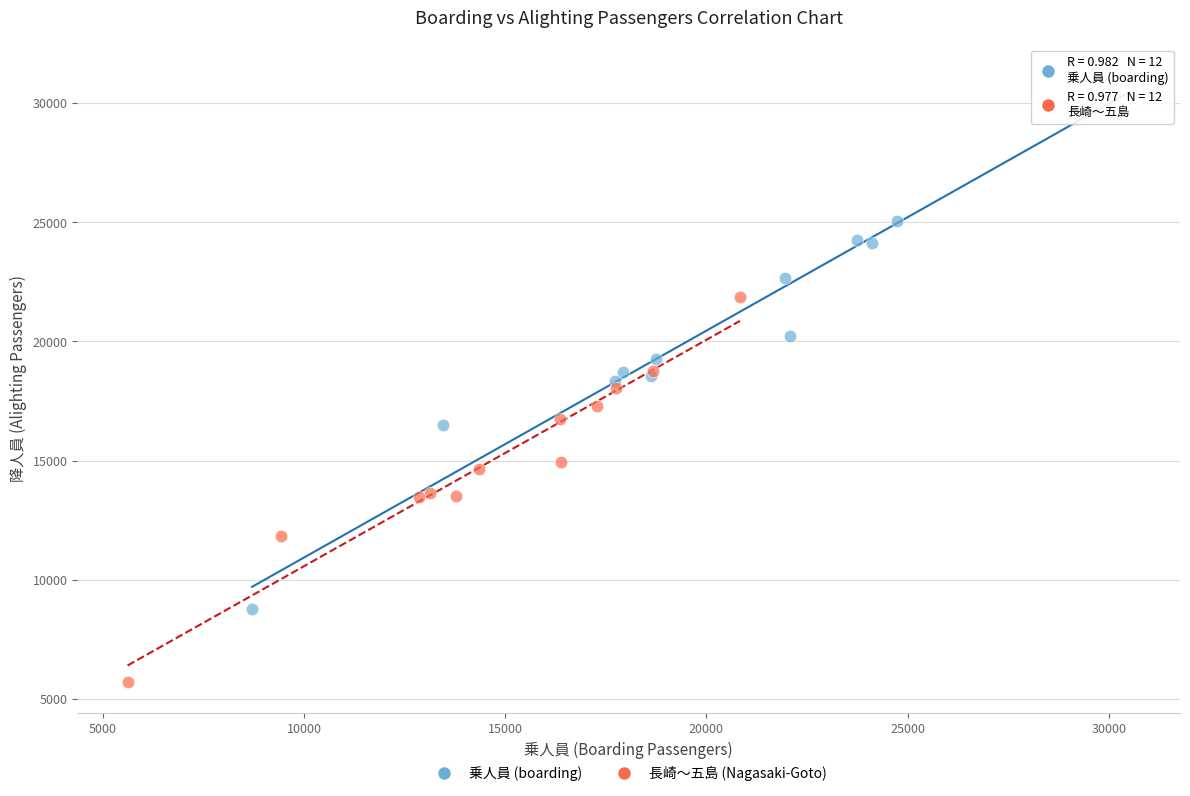

Which series reaches the minimum Y coordinate?

長崎～五島 (Nagasaki-Goto)